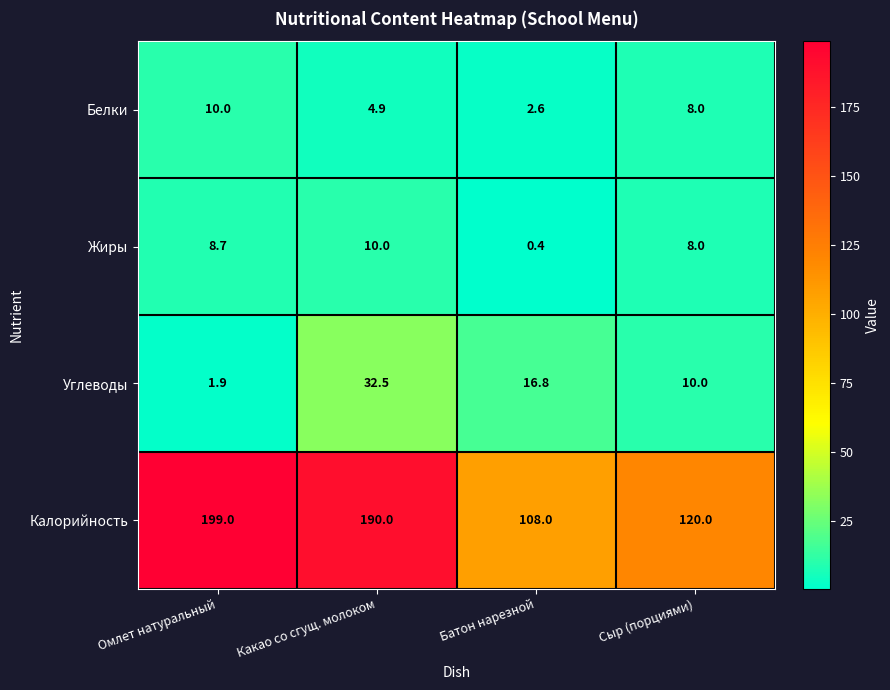

How many data points in Углеводы are less than 16?

2